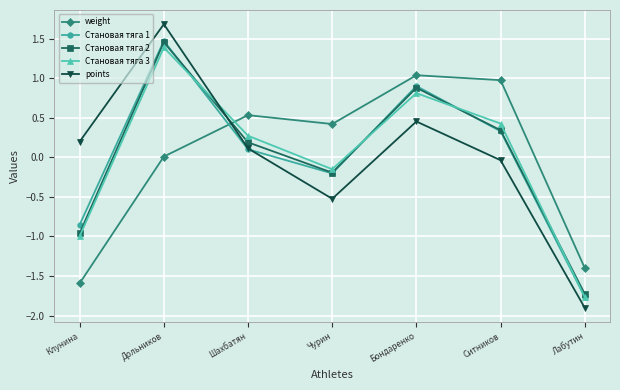

List the labels in order of Становая тяга 1 value, largest first.

Дольников, Бондаренко, Ситников, Шахбатян, Чурин, Клунина, Лабутин